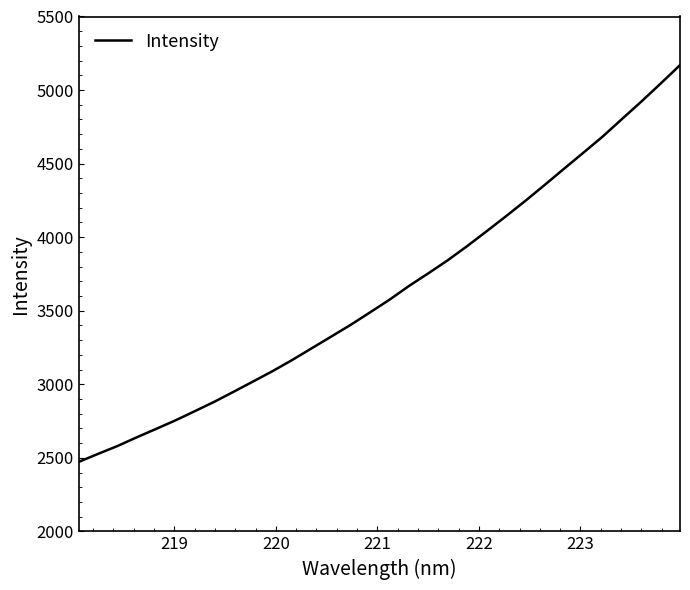

How many lines are shown in the chart?

1